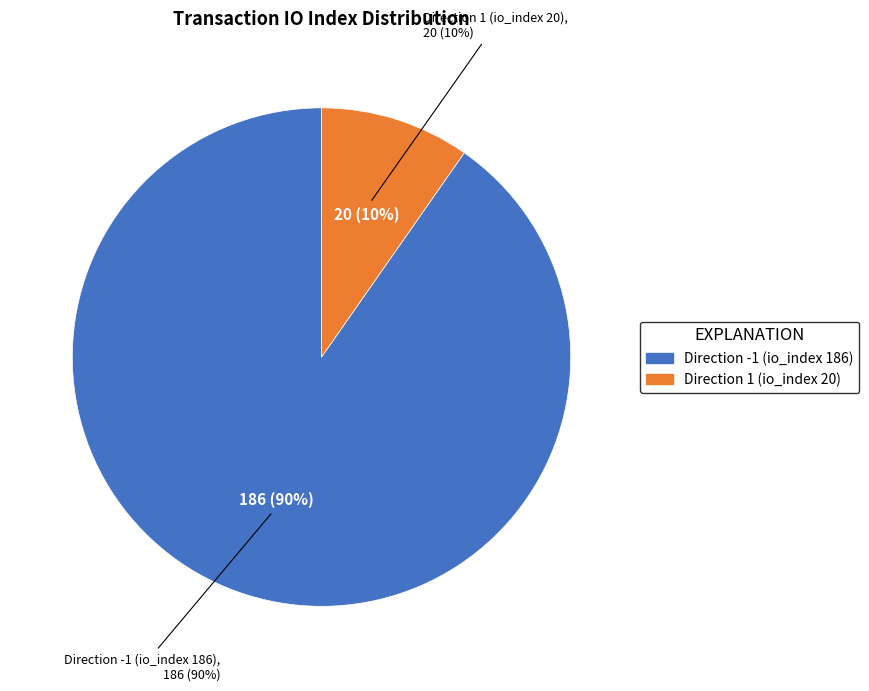

What percentage is NOT represented by Direction 1 (io_index 20)?

90.3%